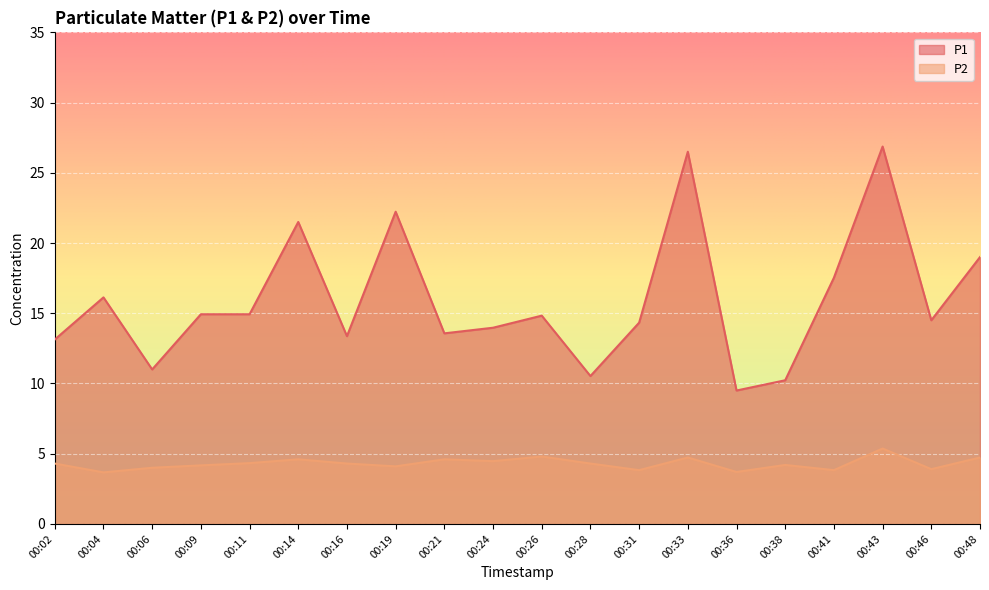

How many data points in P1 are less than 14?

8